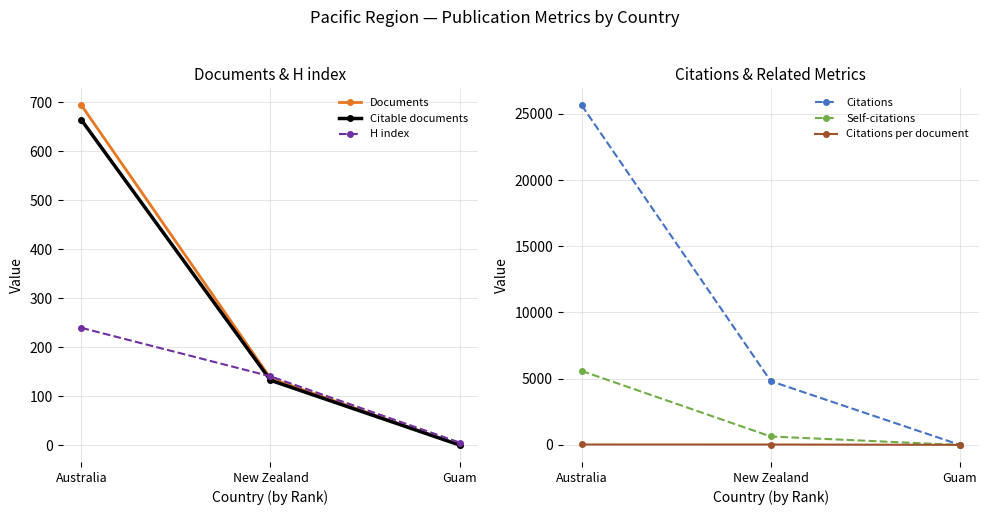

True or false: Self-citations has a value of 2621.4 at Guam.

False